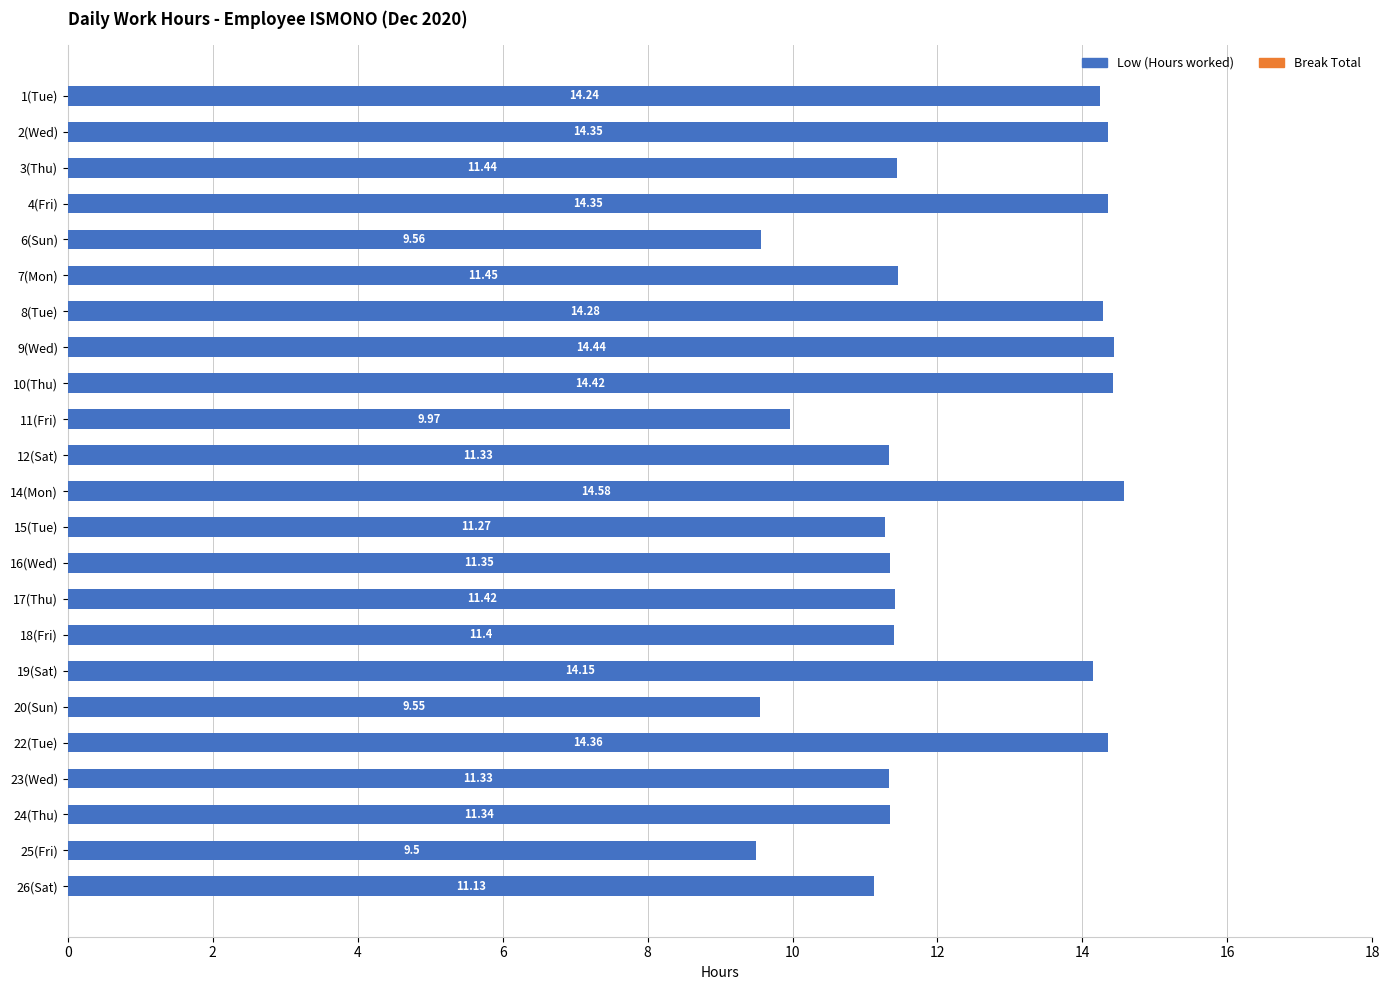

Which has a higher value, 20(Sun) or 4(Fri)?

4(Fri)